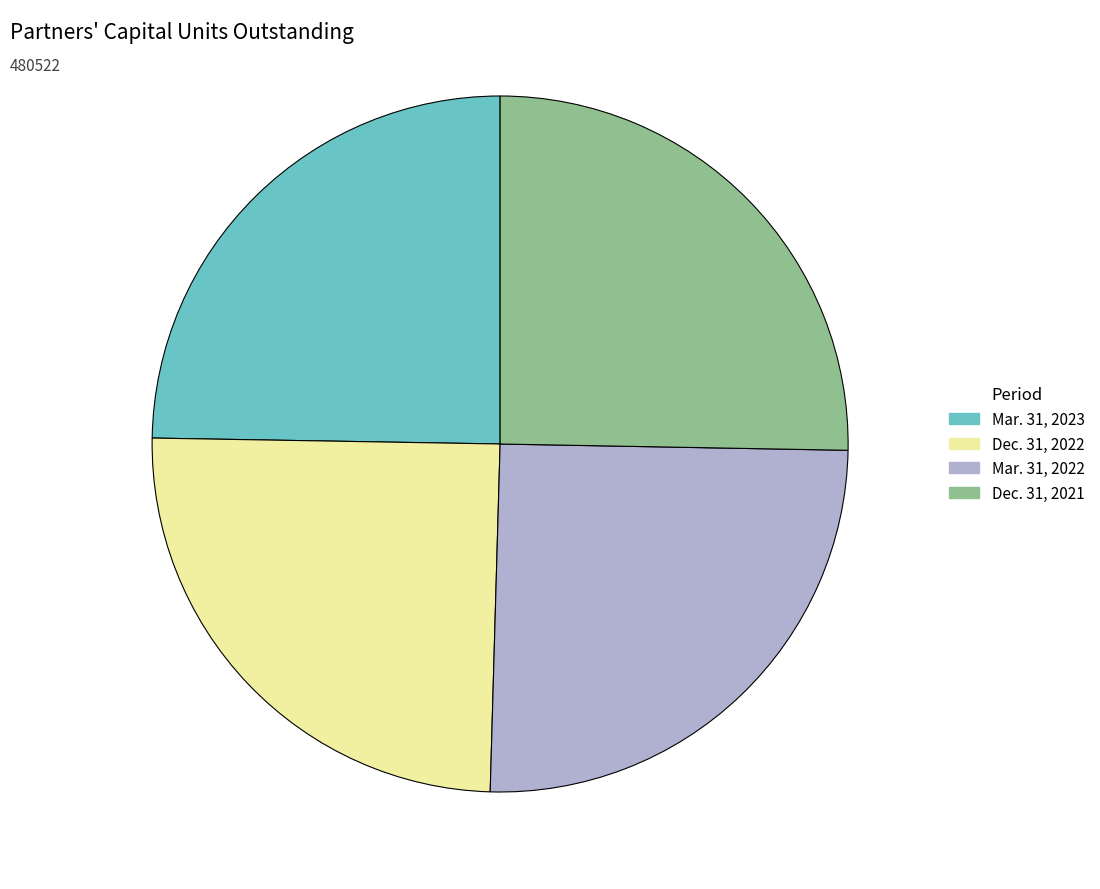

True or false: Mar. 31, 2023 accounts for 17% of the total.

False